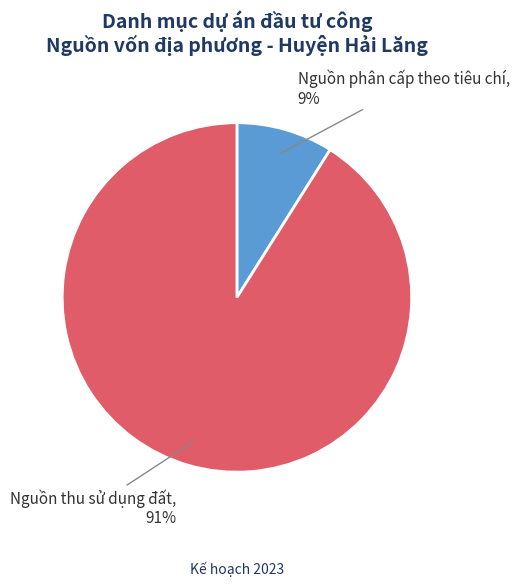

Is there a majority slice in this chart?

Yes